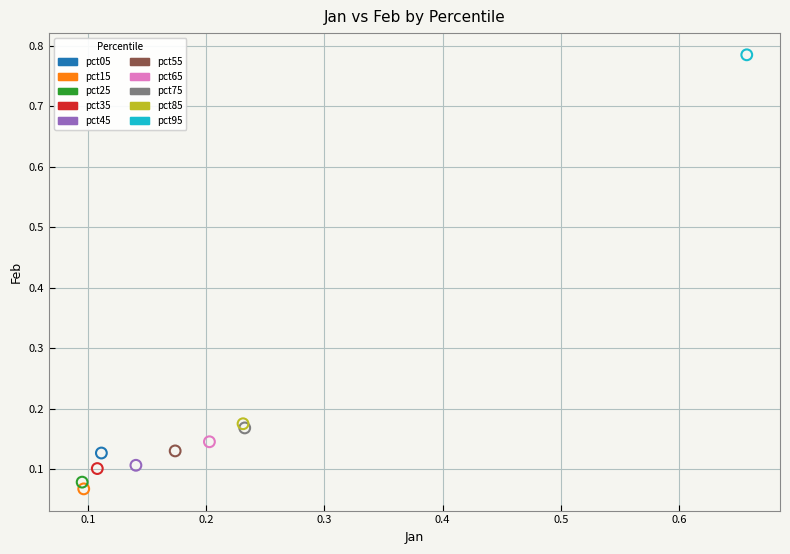

What are all the series names shown in the legend?

pct05, pct15, pct25, pct35, pct45, pct55, pct65, pct75, pct85, pct95